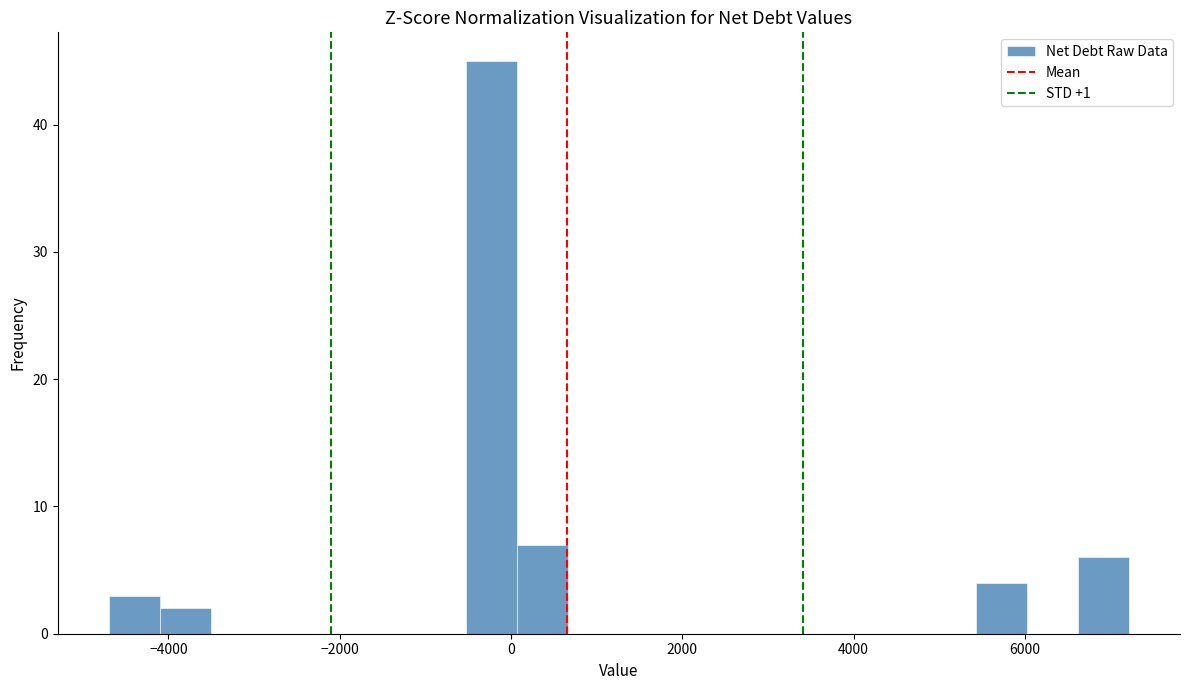

Around what value on the x-axis is the tallest bar? Give the approximate position of its centre, as read against the axis.

-200